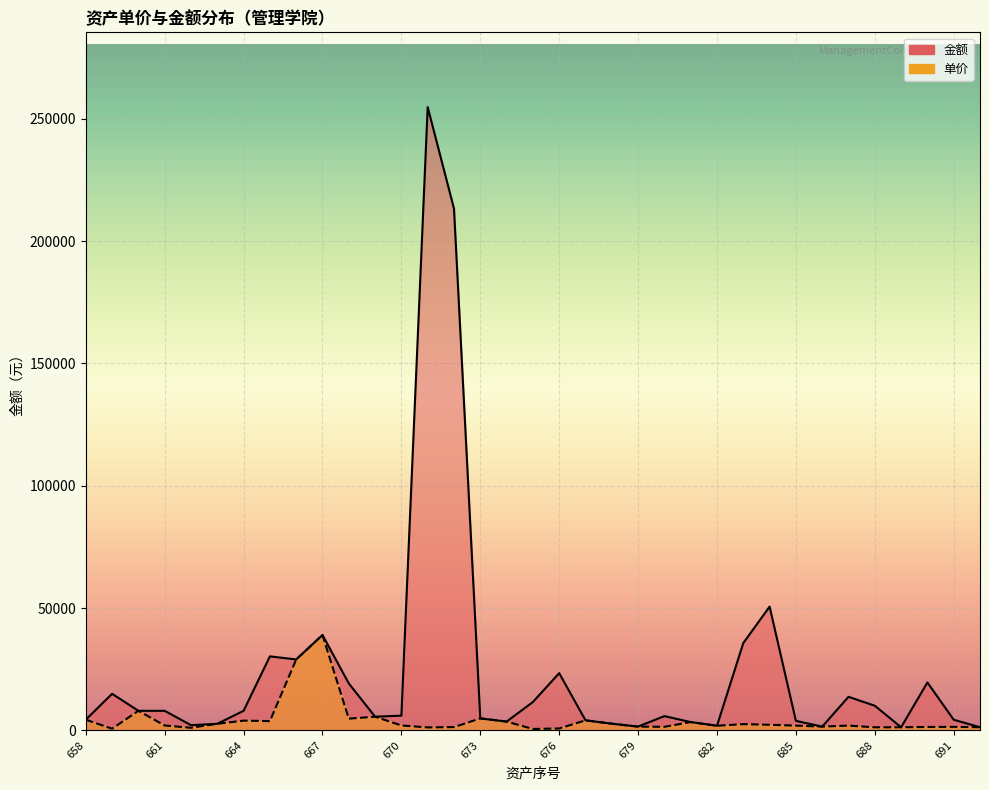

What are all the series names shown in the legend?

单价, 金额